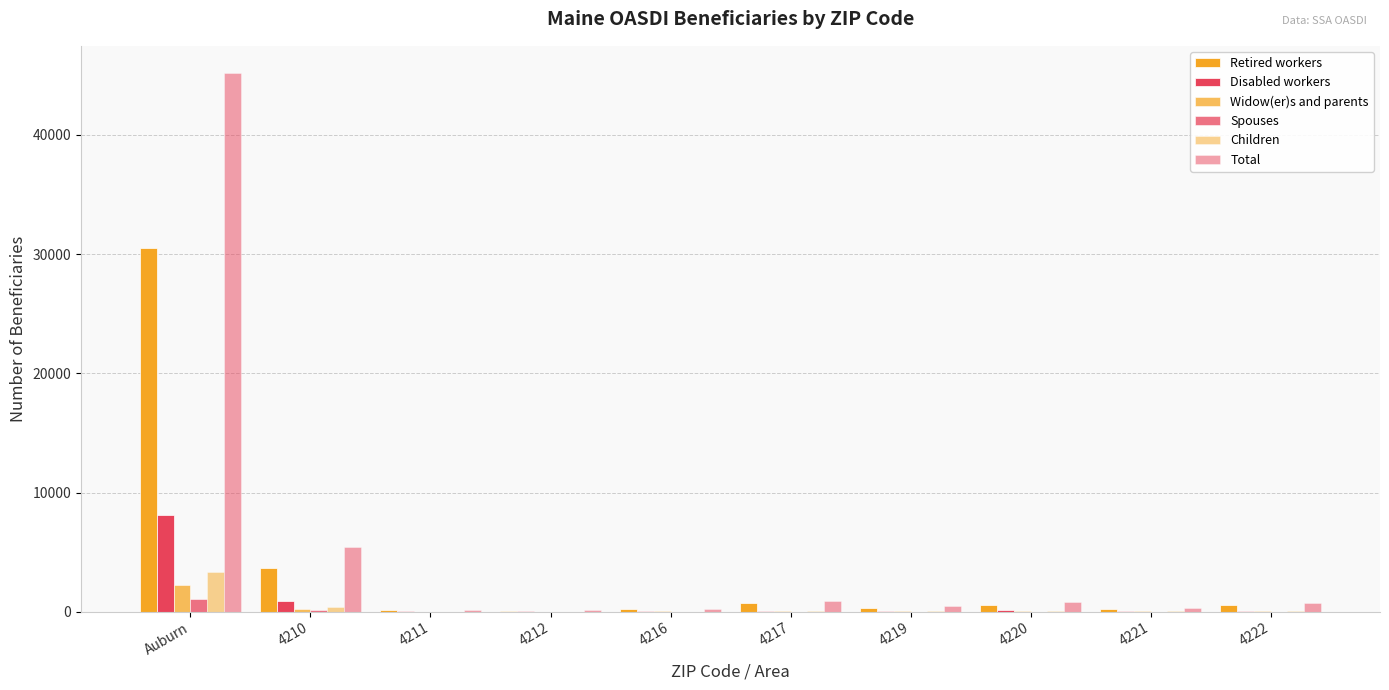

Count the number of data series in this chart.

6